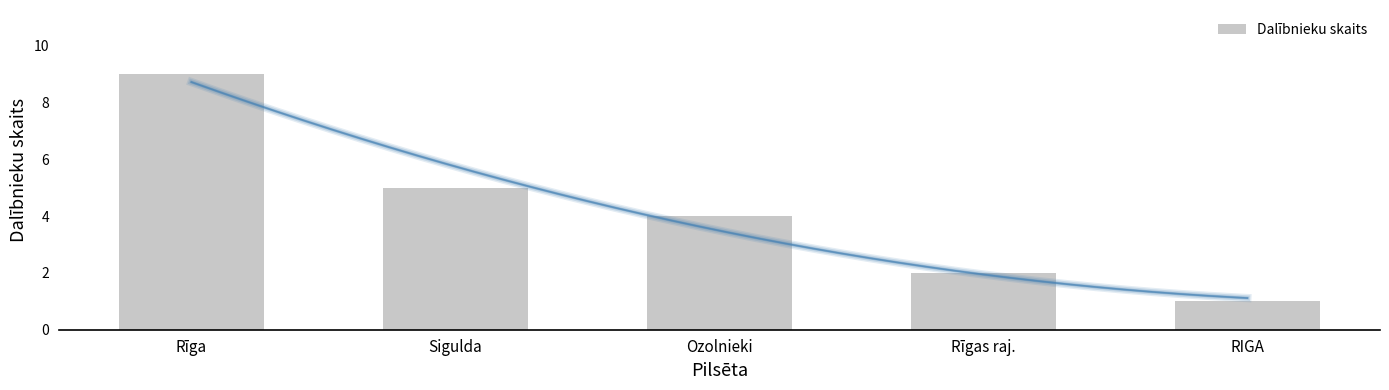

Which category has the highest value across all series?

Rīga